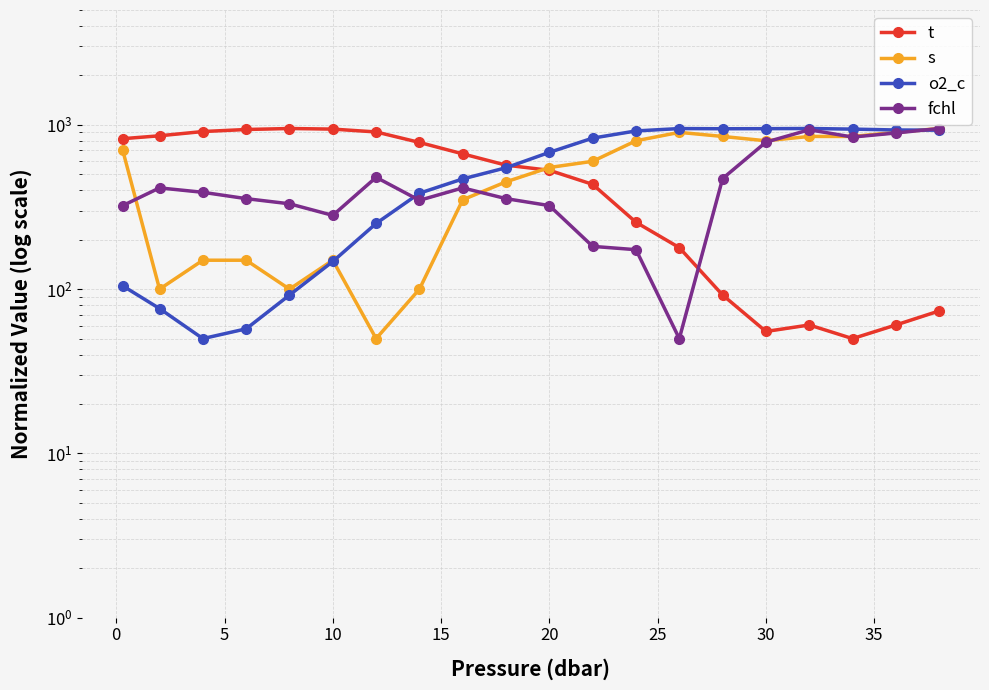

How many data points does each series have?

20